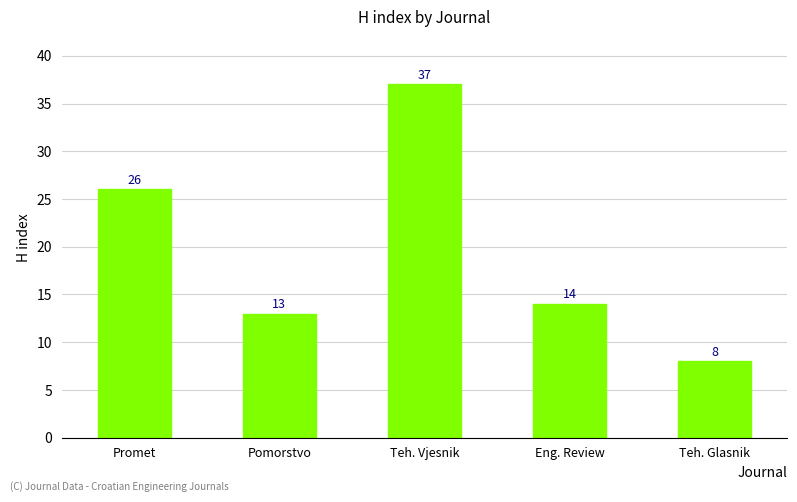

At which label does the data first exceed 14?

Promet